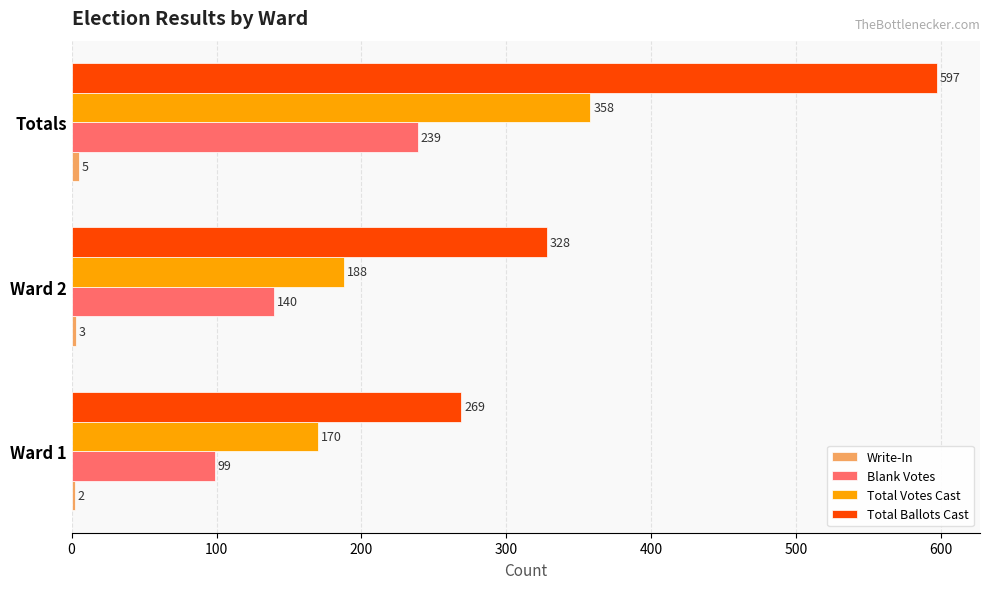

At which category is the sum across all series the highest?

Totals